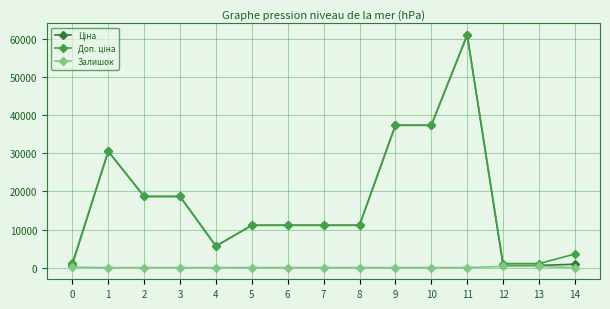

How many categories are shown in the chart?

15